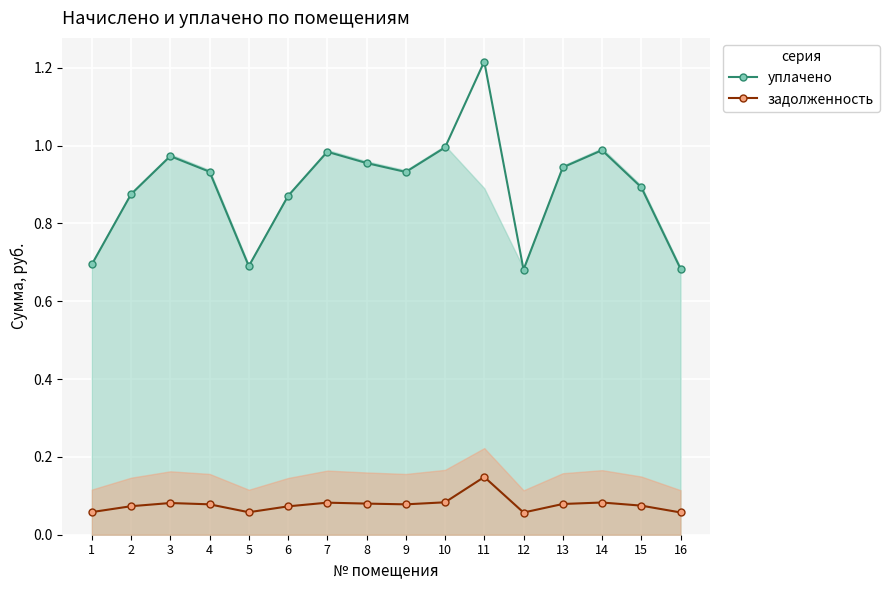

At which category does задолженность reach its first local valley?

5